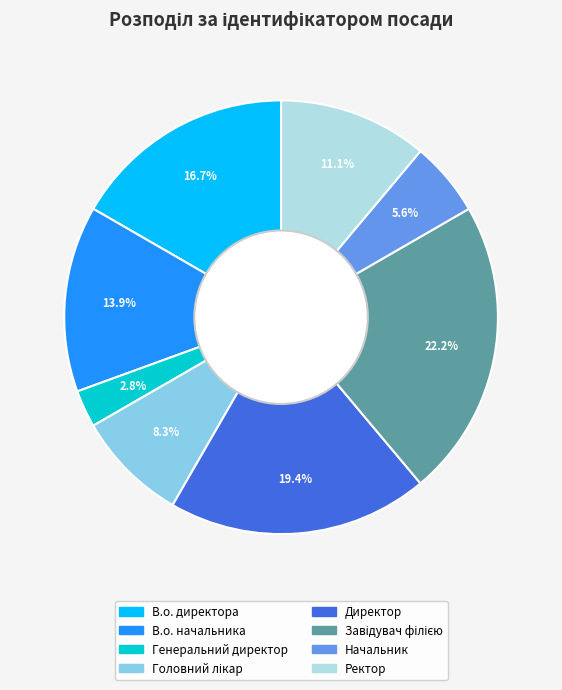

Count the number of slices in the pie.

8